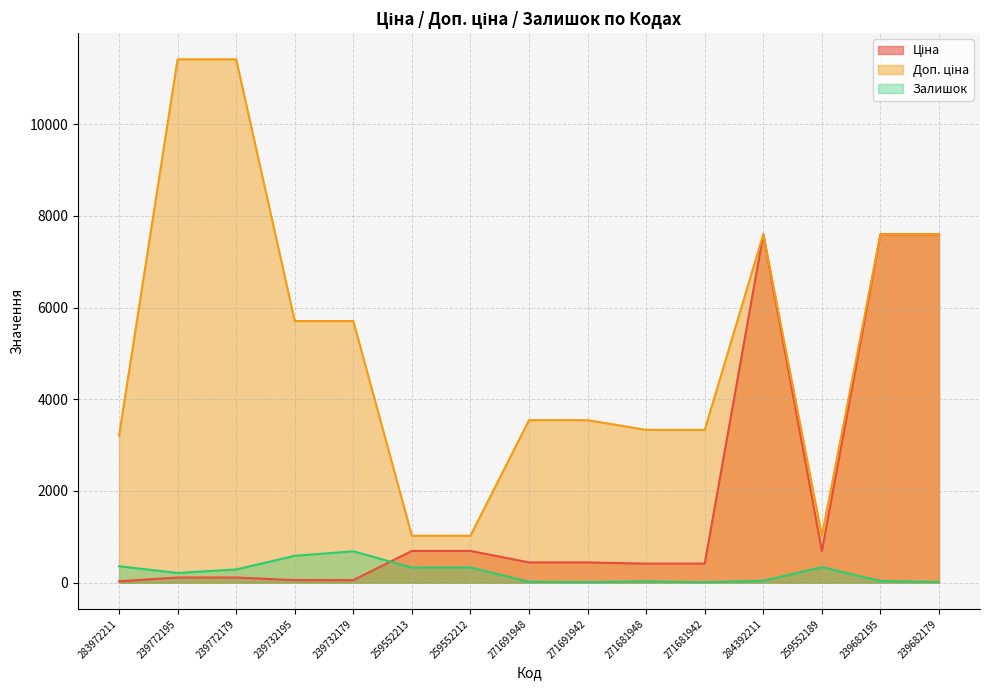

Is the value of Доп. ціна at 283972211 greater than the value of Ціна at 239772179?

Yes